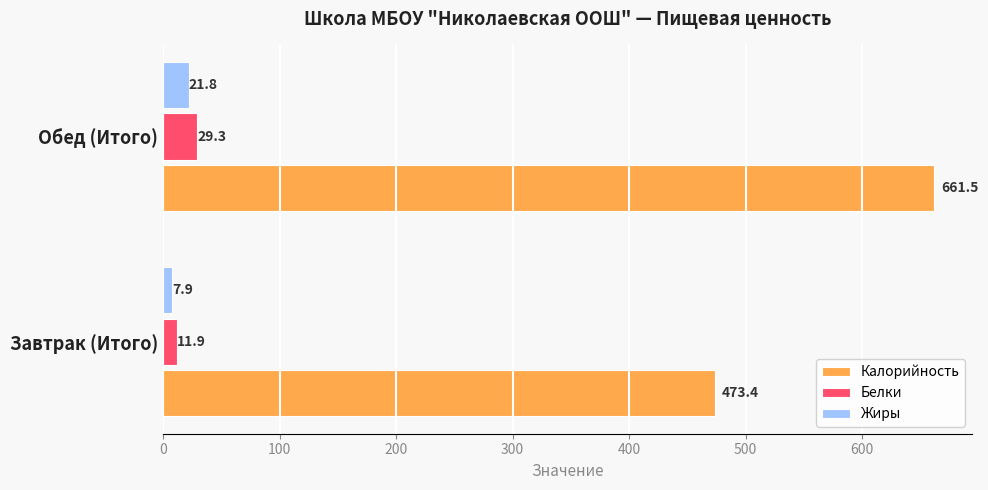

List the labels in order of Жиры value, largest first.

Обед (Итого), Завтрак (Итого)